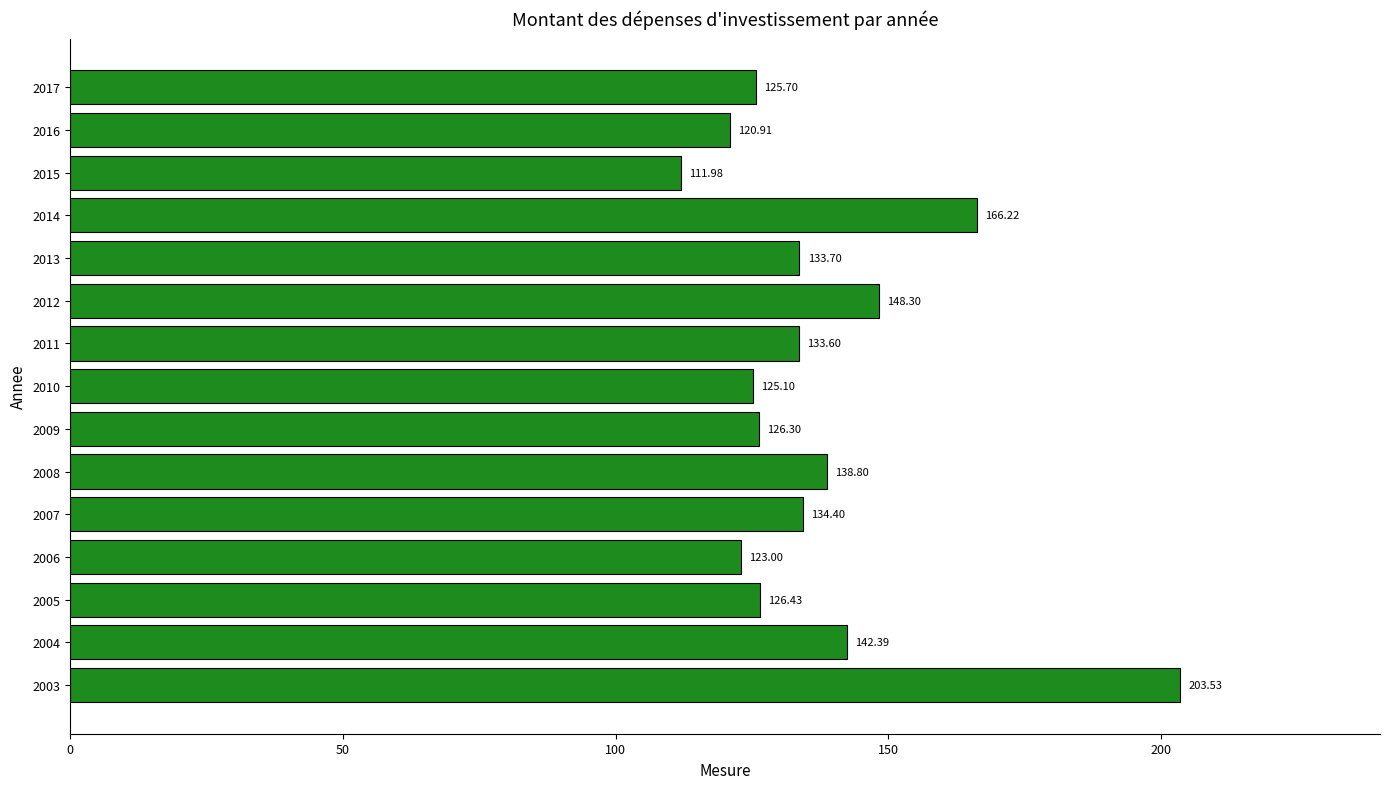

Which has a higher value, 2017 or 2016?

2017